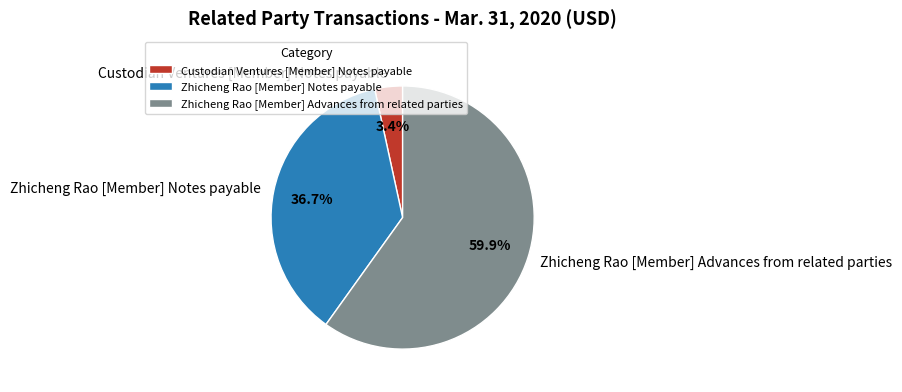

Which category has the biggest portion of the pie?

Zhicheng Rao [Member] Advances from related parties